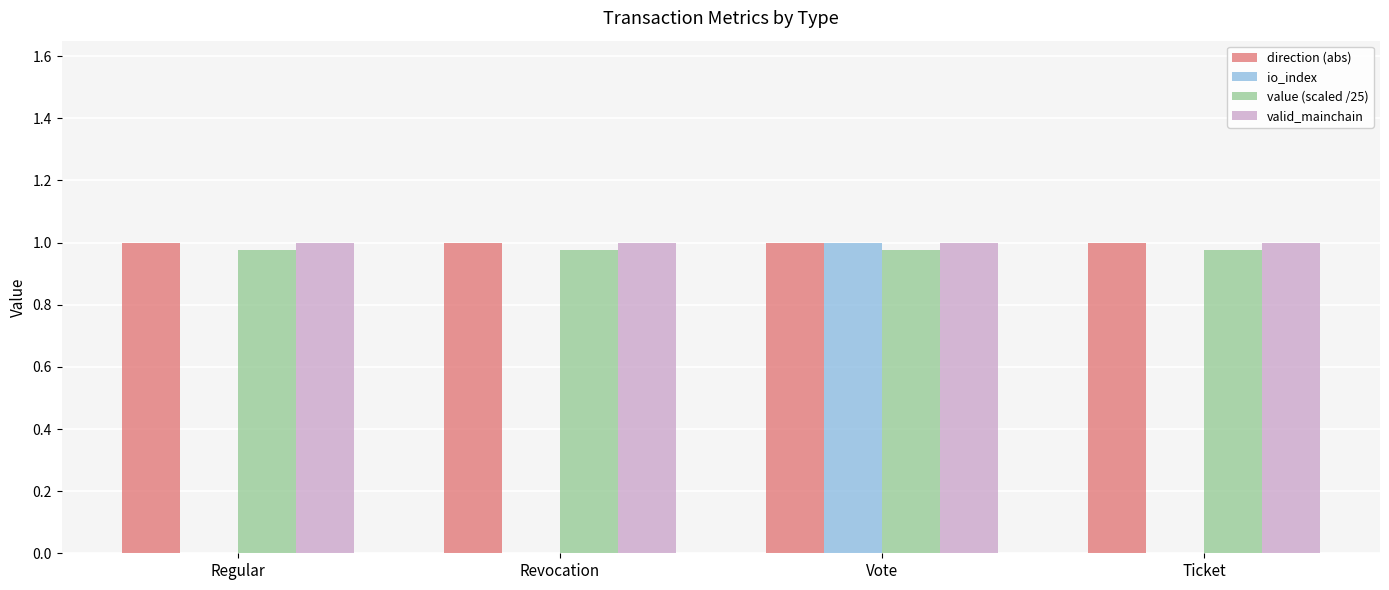

Are the bars grouped side by side (vs. stacked)?

Yes